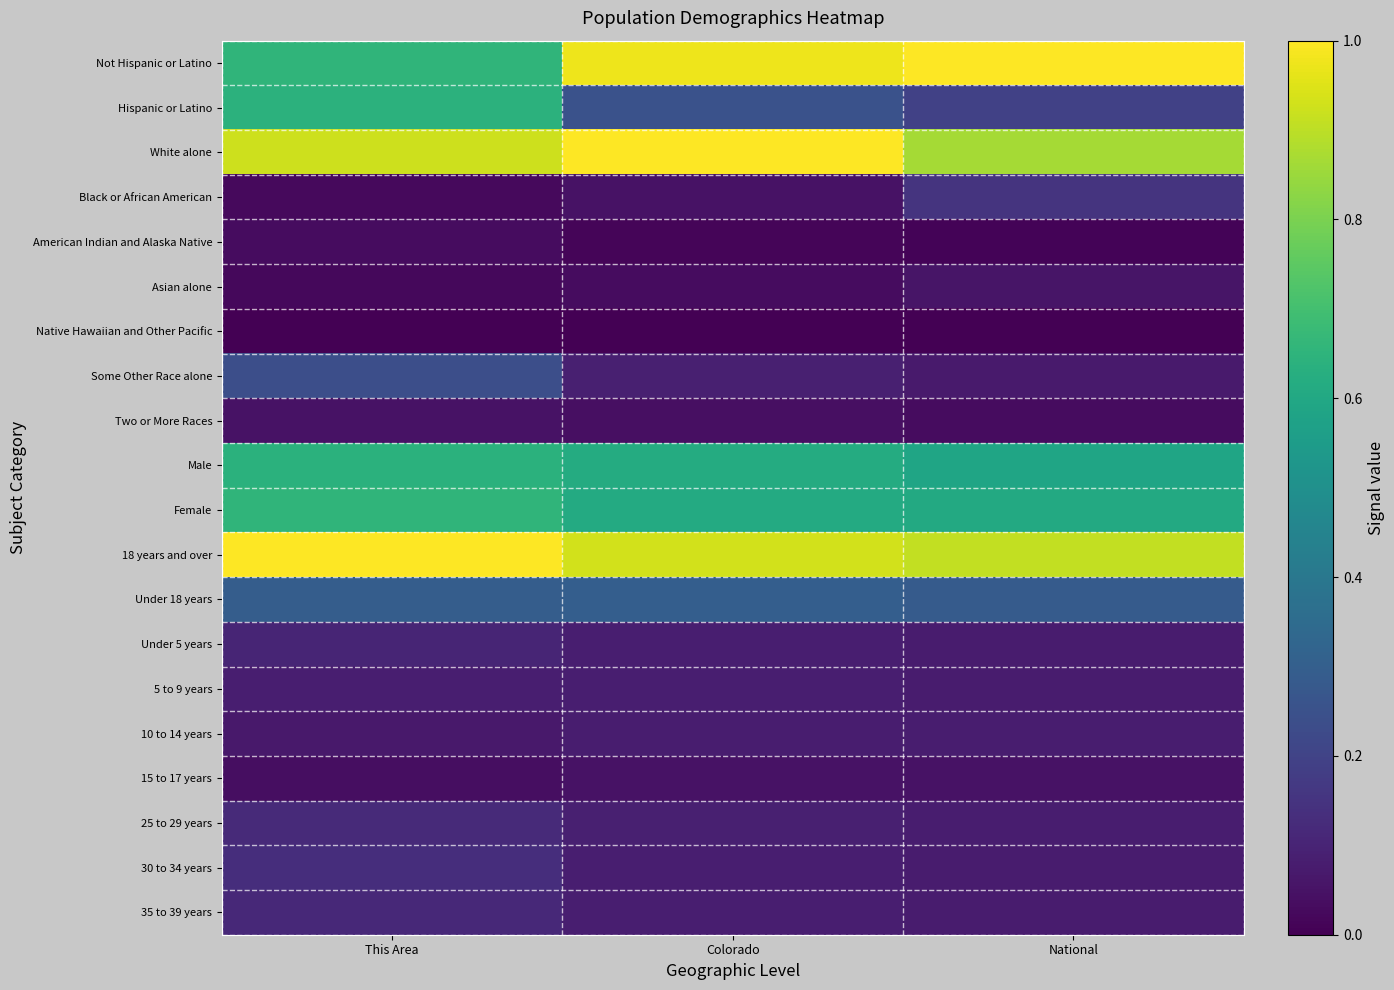

At how many categories does at least one series exceed 0?

3